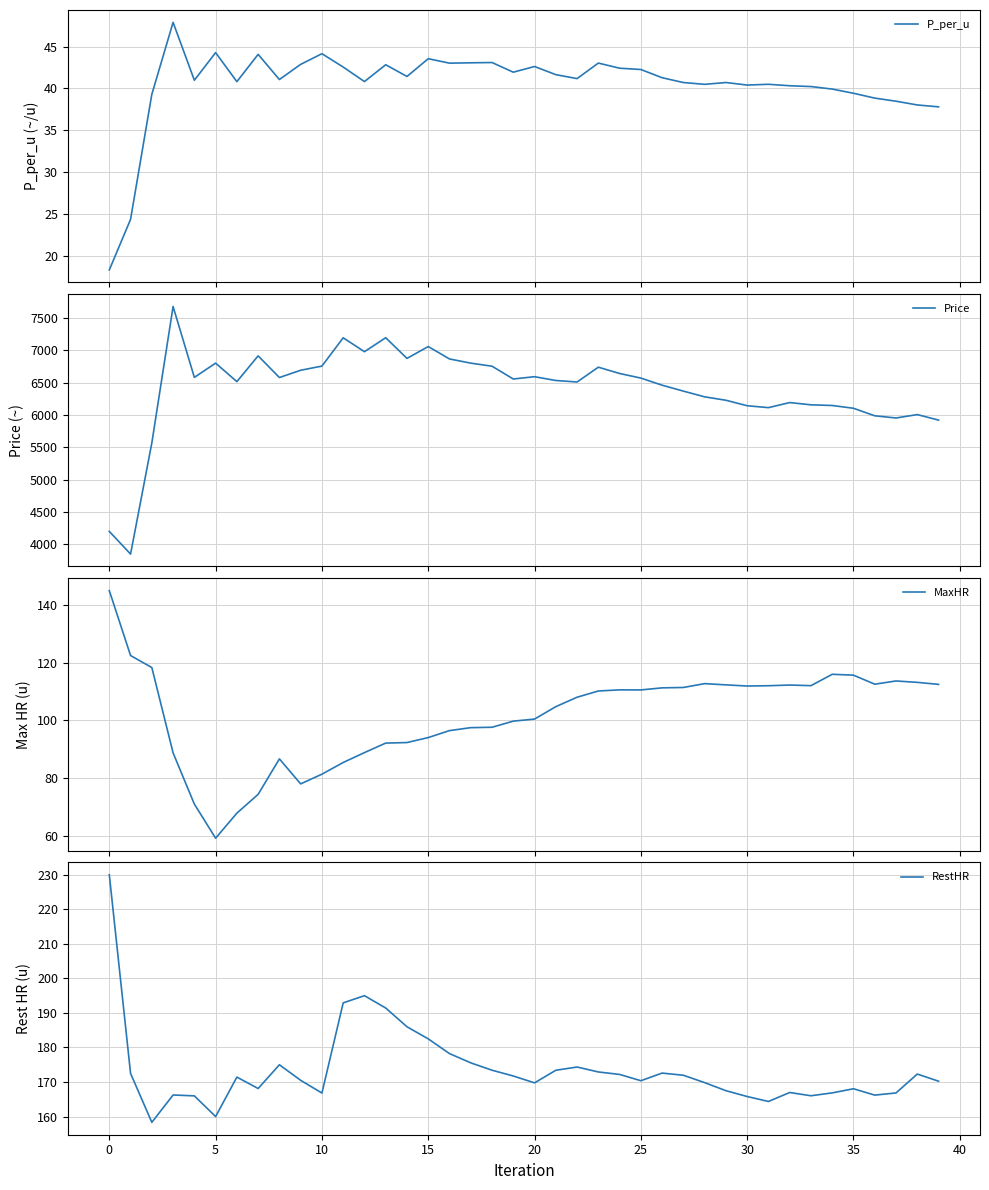

Is this an area chart (filled region under the line)?

No